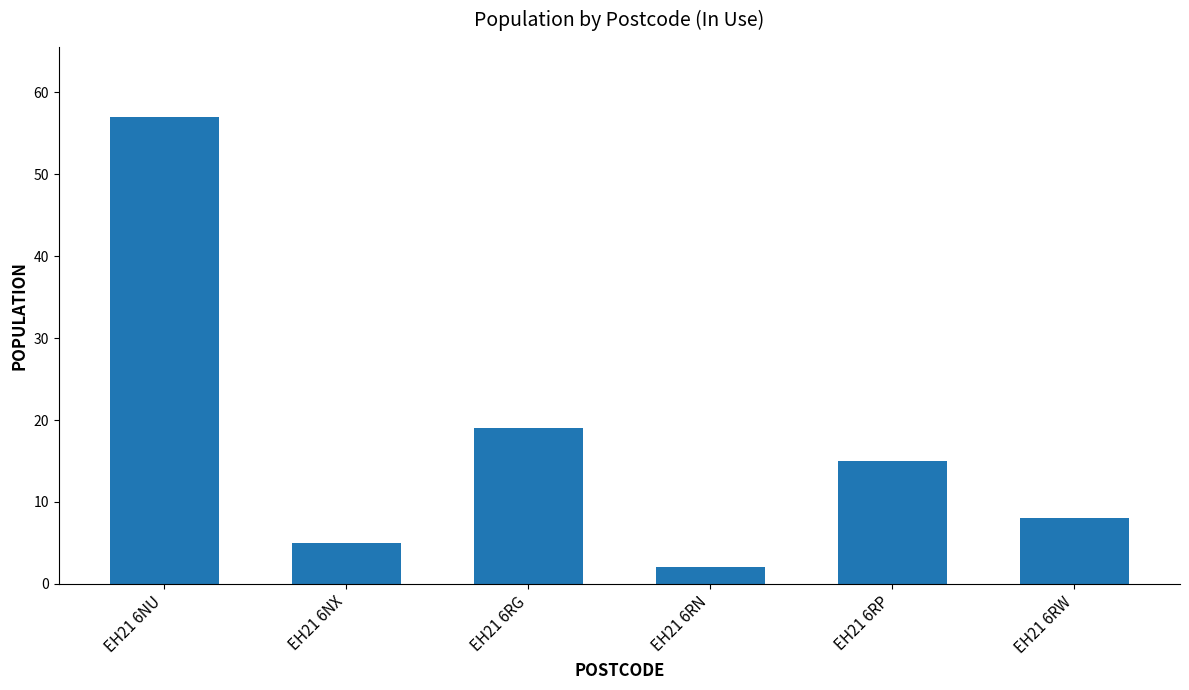

Rank the categories by value from highest to lowest.

EH21 6NU, EH21 6RG, EH21 6RP, EH21 6RW, EH21 6NX, EH21 6RN